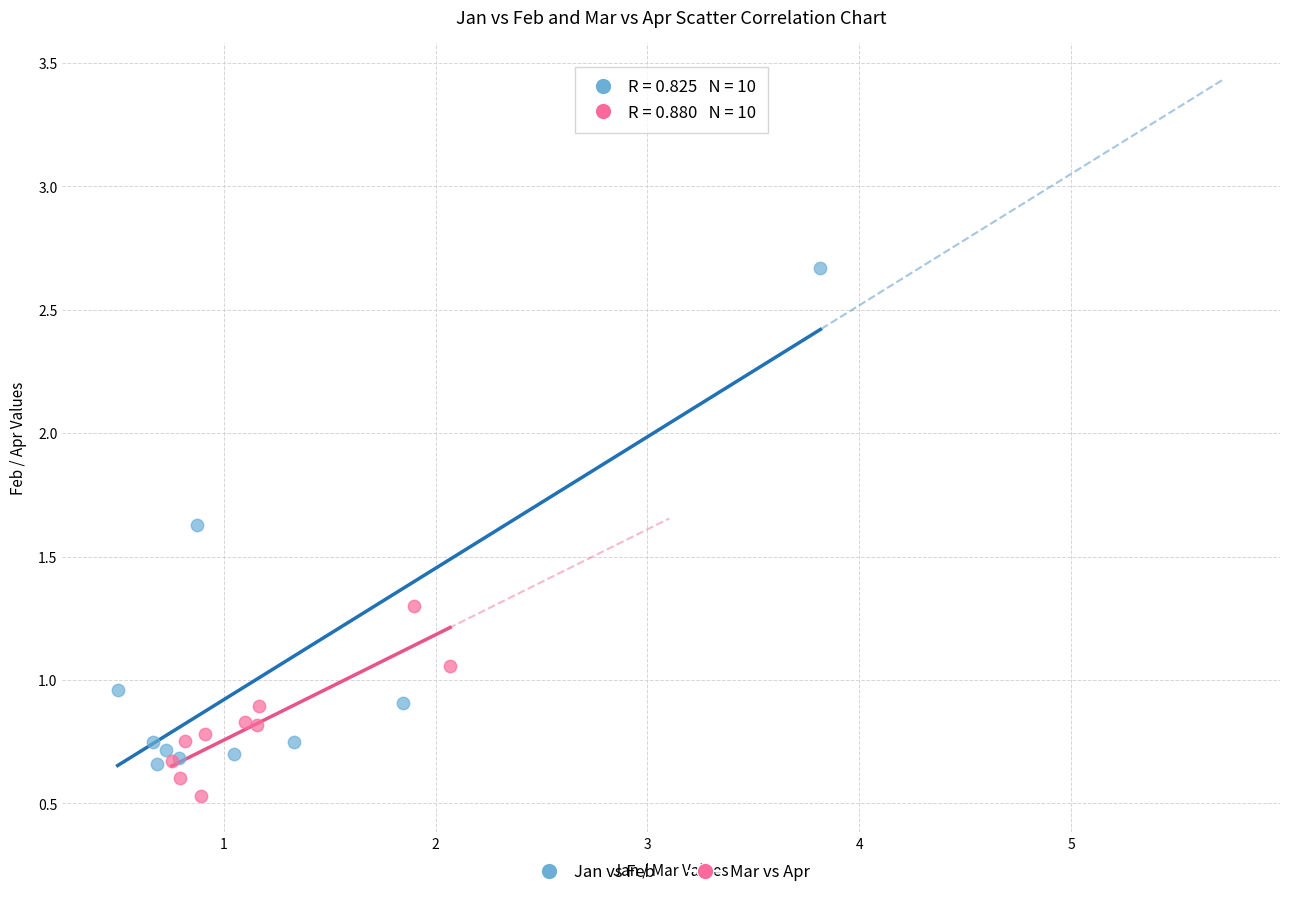

Which series has the largest Y range (max minus min)?

Jan vs Feb